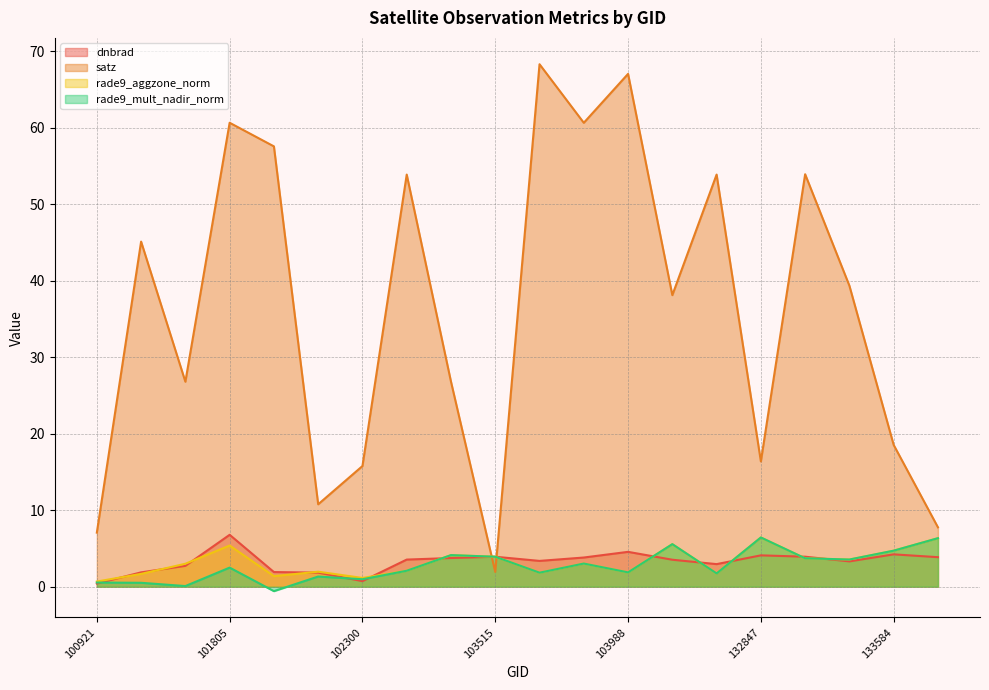

Where is the first local maximum for satz?

101303